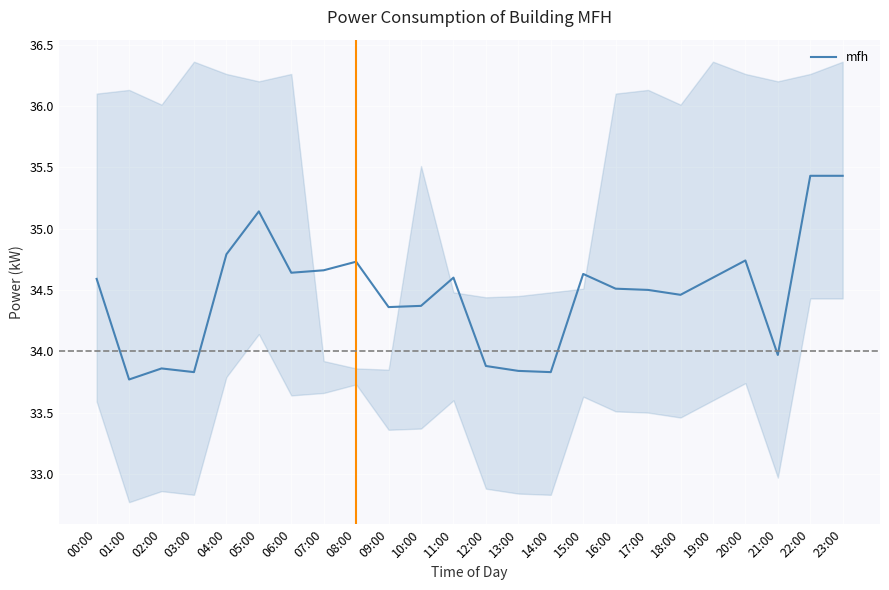

Reading right to left, extract all data points from this chart.

35.4	35.4	34.0	34.7	34.6	34.5	34.5	34.5	34.6	33.8	33.8	33.9	34.6	34.4	34.4	34.7	34.7	34.6	35.1	34.8	33.8	33.9	33.8	34.6